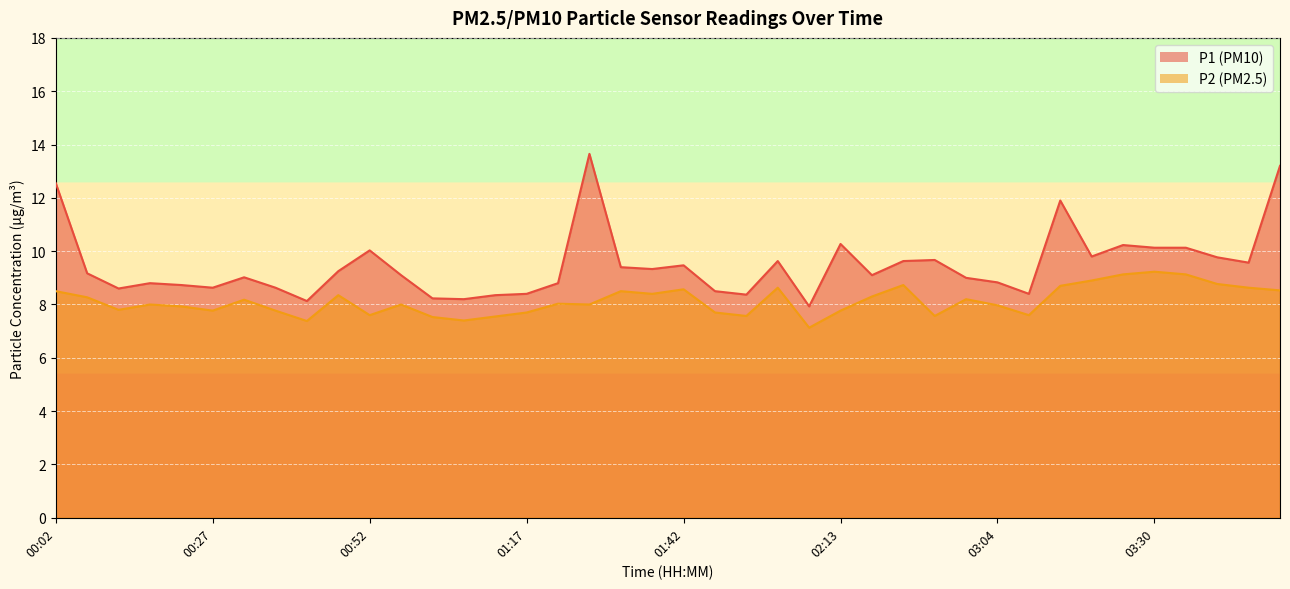

Which has a higher value, 02:59 or 00:02?

00:02